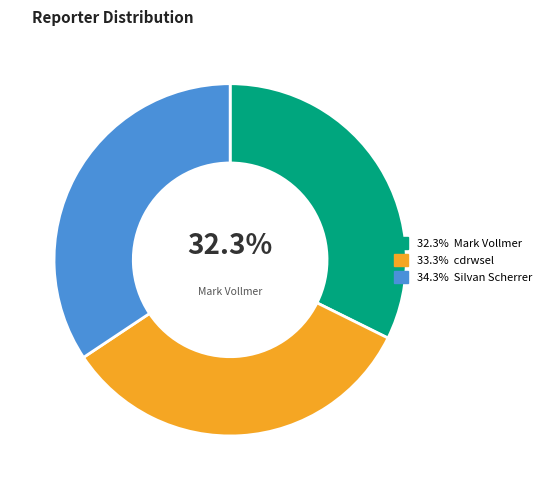

To the nearest percent, what is the difference between the largest and smallest slice percentages?

2%